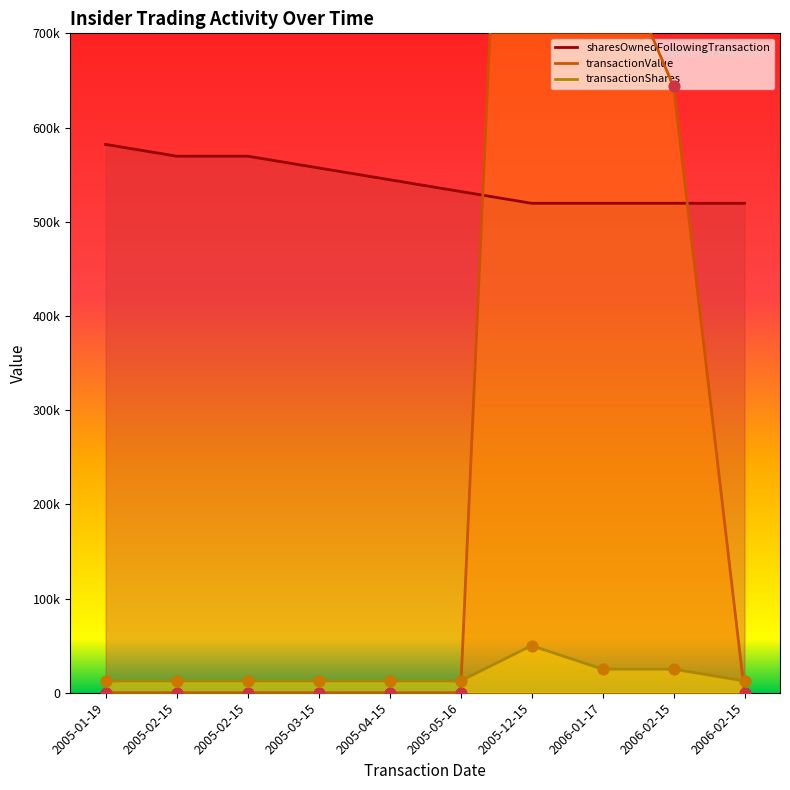

At how many categories does at least one series exceed 340988?

10